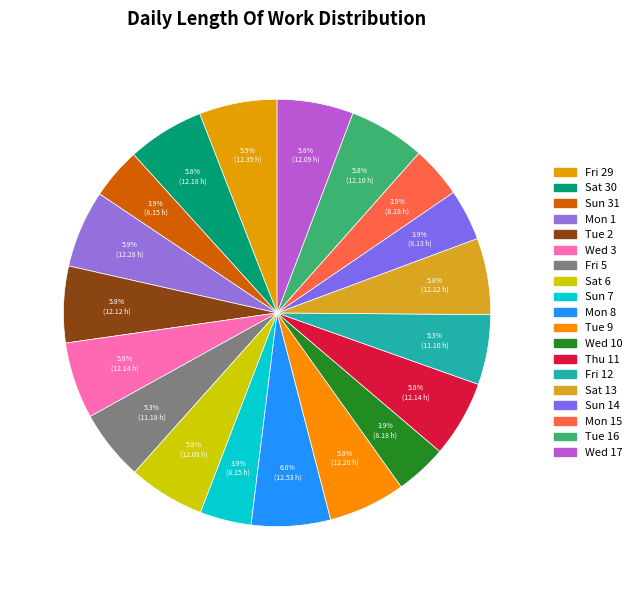

How many slices are in this pie chart?

19